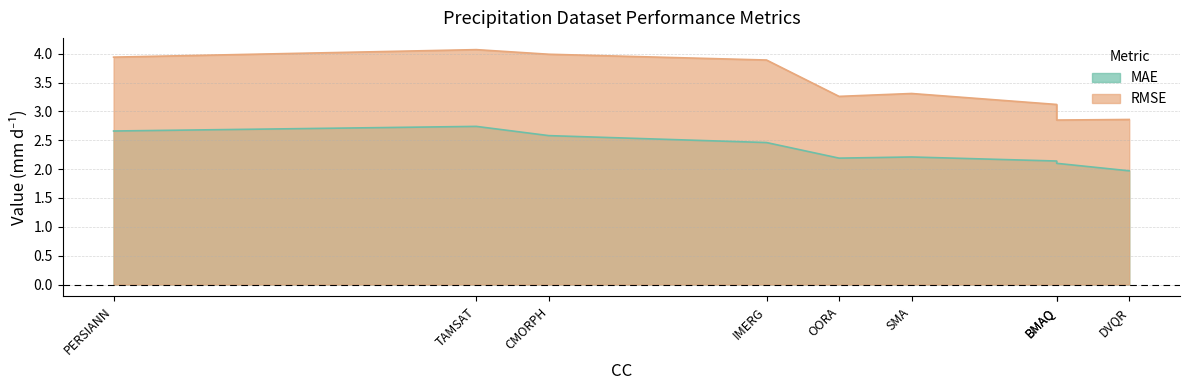

Rank the series by their maximum value, from lowest to highest.

MAE, RMSE